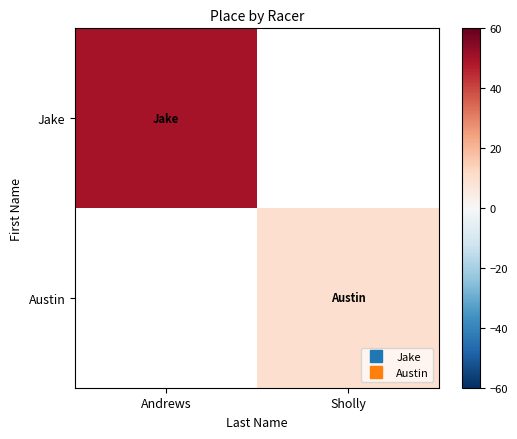

Which series has the widest spread of values?

Jake